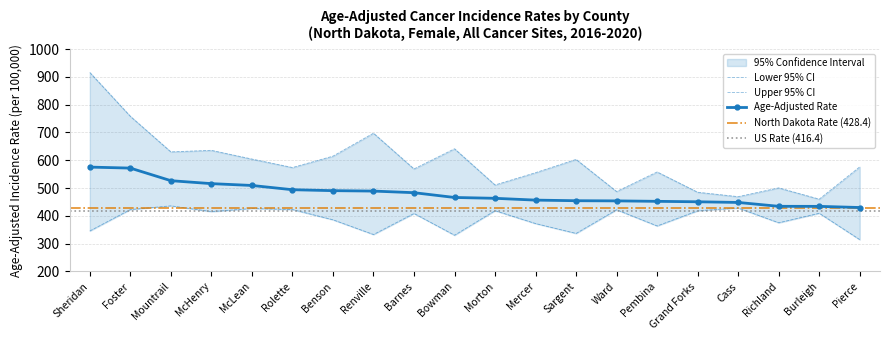

True or false: Age-Adjusted Rate and Upper 95% CI cross at least once.

False